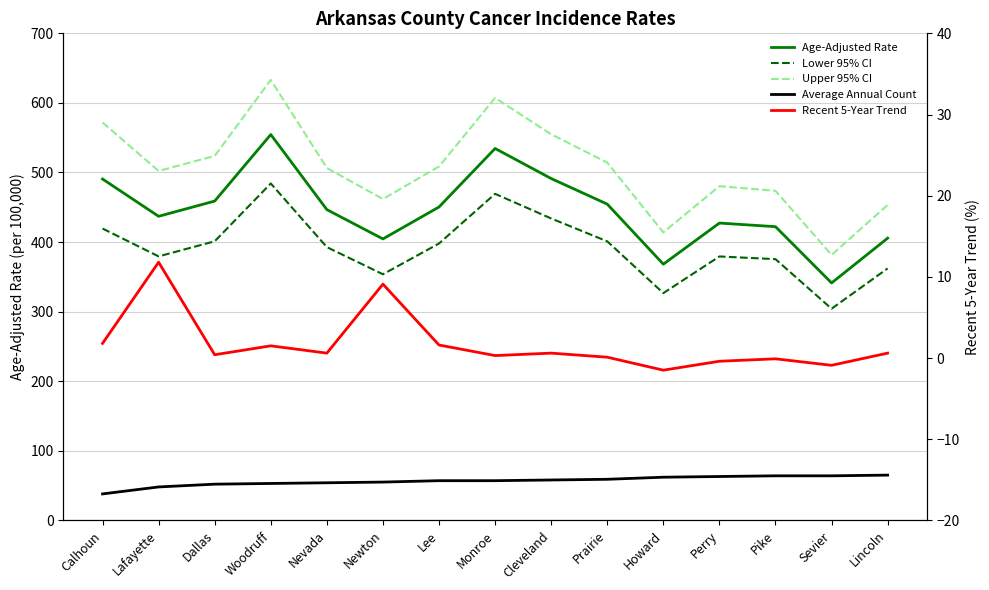

Reading left to right, what are all the values shown in this chart?

Age-Adjusted Rate: Calhoun=490.6	Lafayette=437.0	Dallas=458.9	Woodruff=554.5	Nevada=446.6	Newton=404.5	Lee=450.4	Monroe=534.5	Cleveland=491.3	Prairie=454.5	Howard=368.2	Perry=427.3	Pike=422.1	Sevier=341.2	Lincoln=405.6
Lower 95% CI: Calhoun=419.4	Lafayette=379.4	Dallas=401.1	Woodruff=484.2	Nevada=392.7	Newton=353.7	Lee=397.9	Monroe=469.3	Cleveland=433.9	Prairie=401.0	Howard=326.6	Perry=379.3	Pike=375.4	Sevier=304.2	Lincoln=362.1
Upper 95% CI: Calhoun=571.9	Lafayette=502.2	Dallas=523.8	Woodruff=633.0	Nevada=506.5	Newton=461.8	Lee=508.6	Monroe=607.2	Cleveland=554.9	Prairie=514.2	Howard=413.9	Perry=480.3	Pike=473.6	Sevier=381.5	Lincoln=453.3
Average Annual Count: Calhoun=38.0	Lafayette=48.0	Dallas=52.0	Woodruff=53.0	Nevada=54.0	Newton=55.0	Lee=57.0	Monroe=57.0	Cleveland=58.0	Prairie=59.0	Howard=62.0	Perry=63.0	Pike=64.0	Sevier=64.0	Lincoln=65.0
Recent 5-Year Trend: Calhoun=1.8	Lafayette=11.8	Dallas=0.4	Woodruff=1.5	Nevada=0.6	Newton=9.1	Lee=1.6	Monroe=0.3	Cleveland=0.6	Prairie=0.1	Howard=-1.5	Perry=-0.4	Pike=-0.1	Sevier=-0.9	Lincoln=0.6